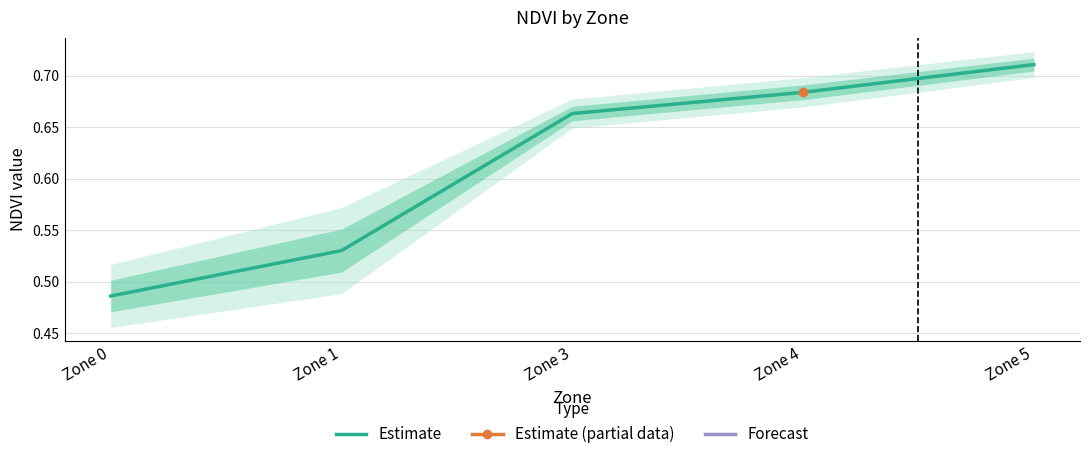

True or false: the data has more than 0 interior local peaks.

False